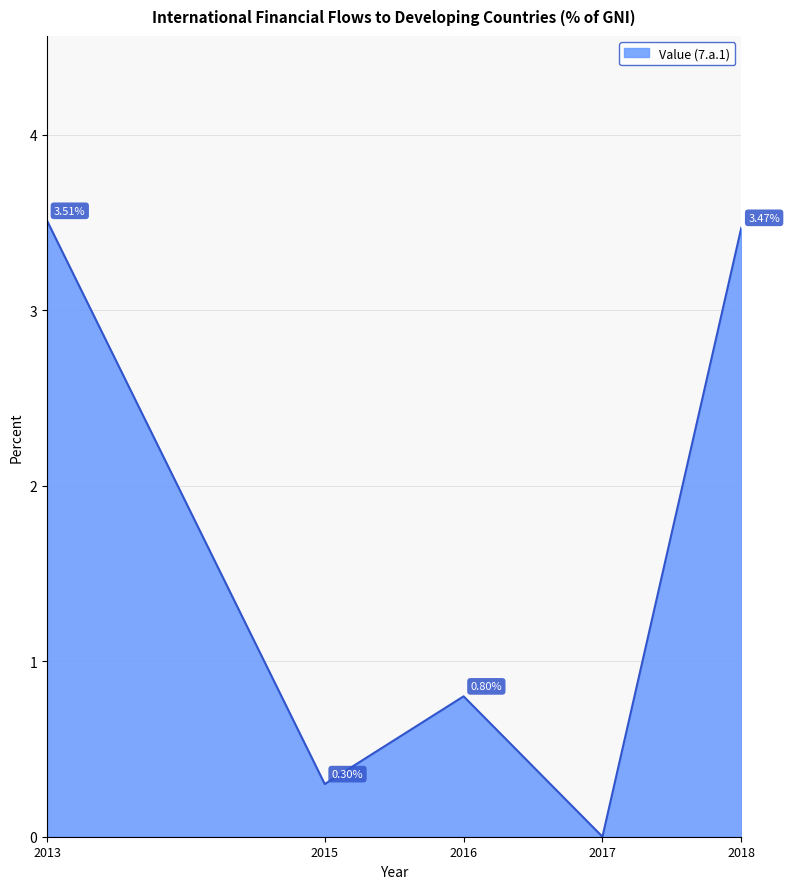

What is the change in value from 2017 to 2018?

+3.5